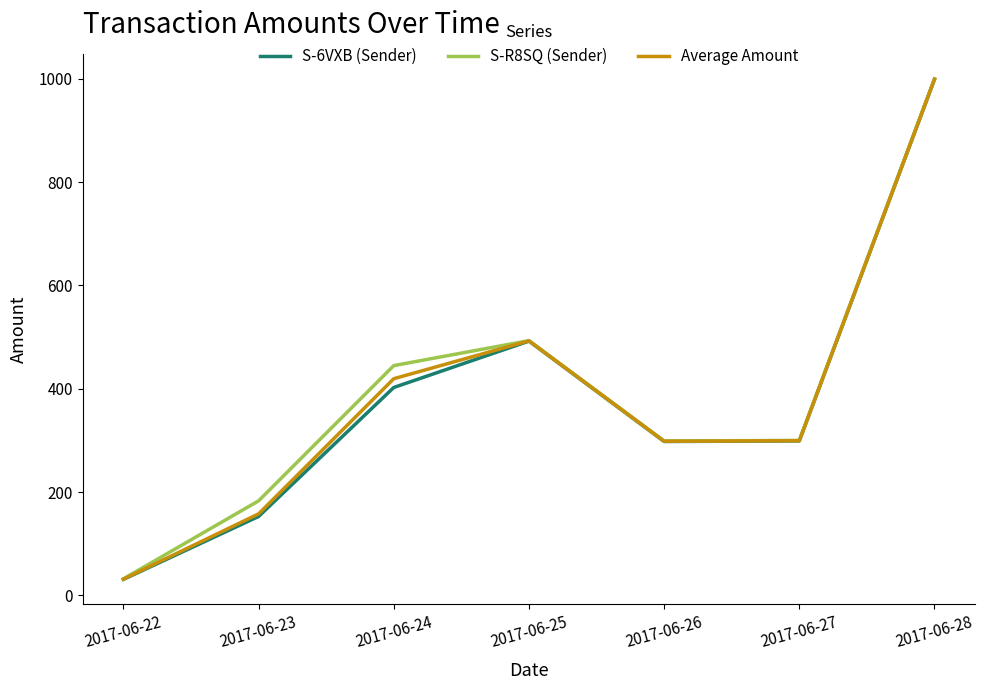

Is the value of S-R8SQ (Sender) at 2017-06-27 greater than the value of Average Amount at 2017-06-25?

No